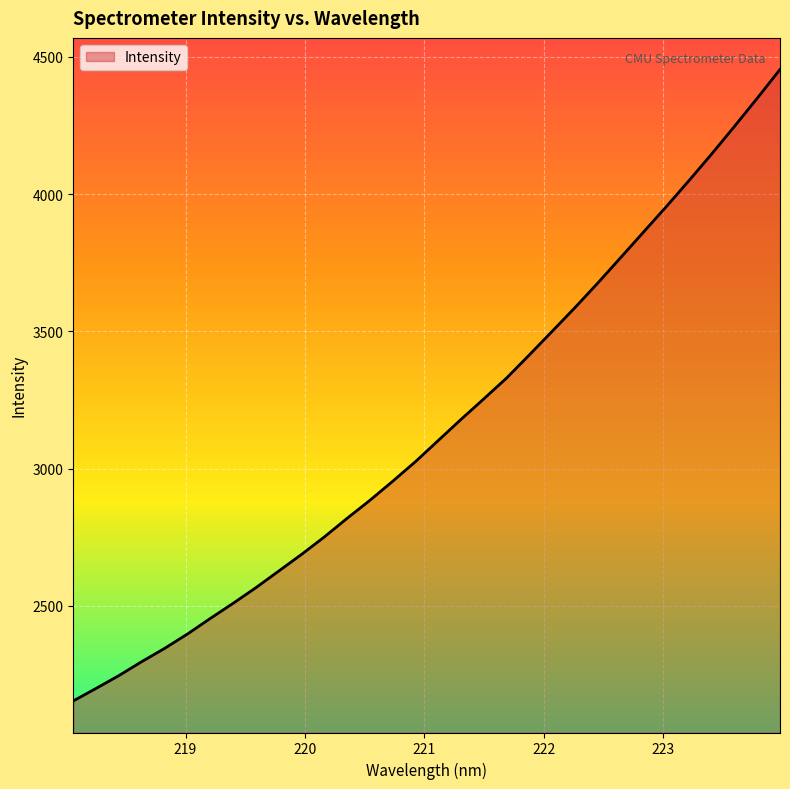

What is the minimum value shown in the chart?

2153.5